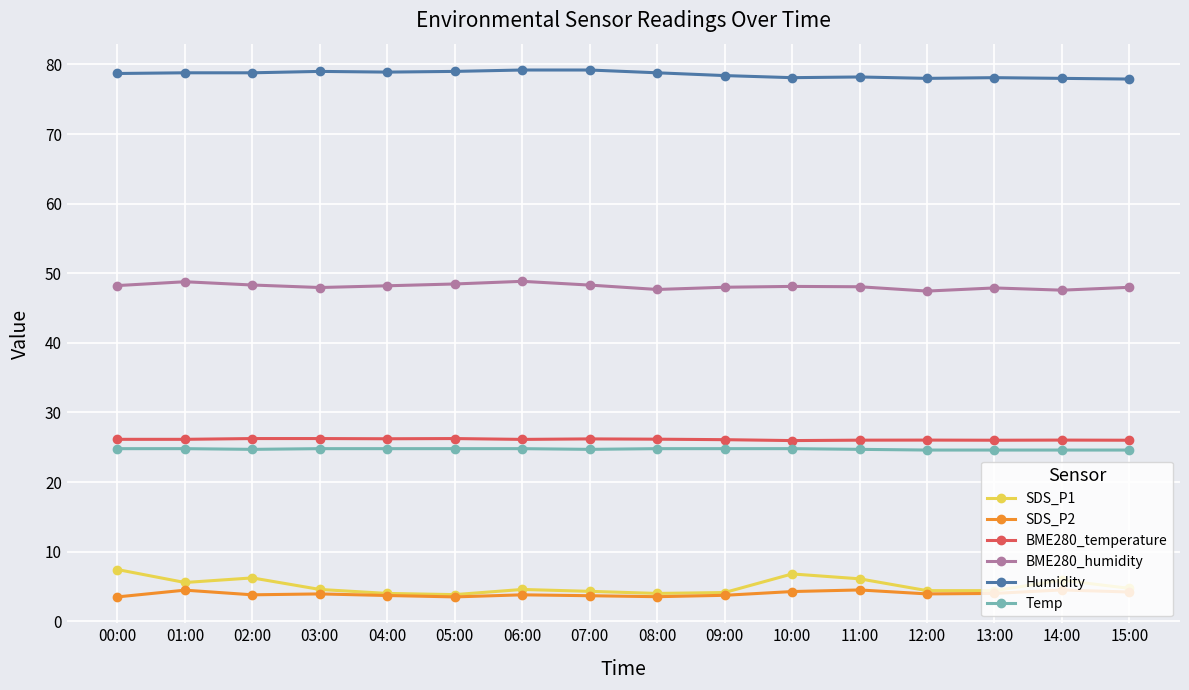

What is the highest value of the SDS_P2 series?

4.5